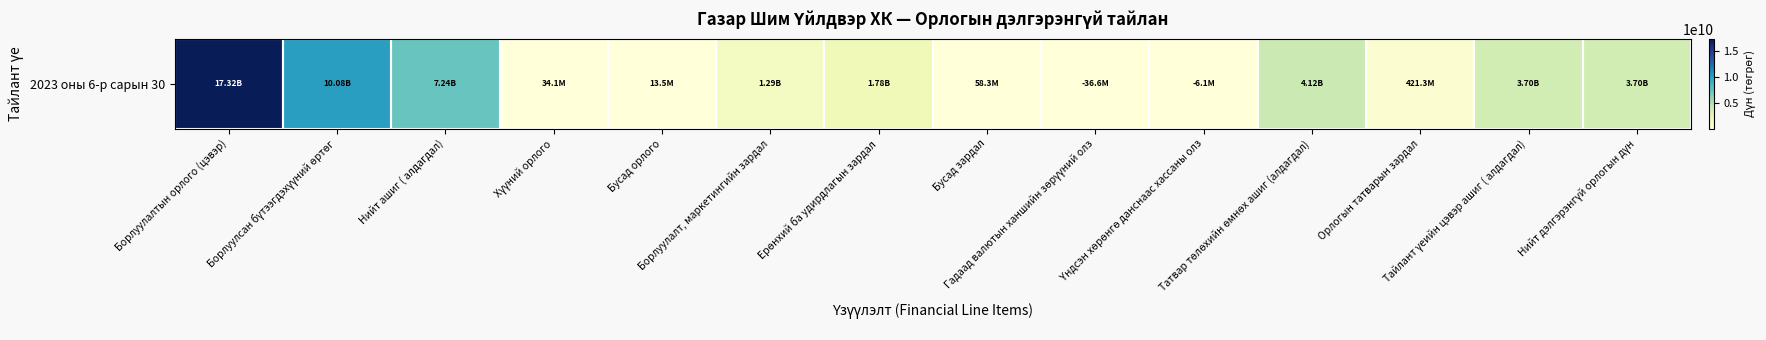

What is the average value?

3556682553.9